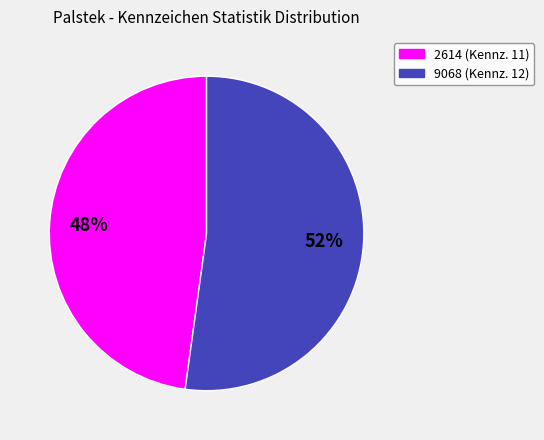

Which category has the biggest portion of the pie?

9068